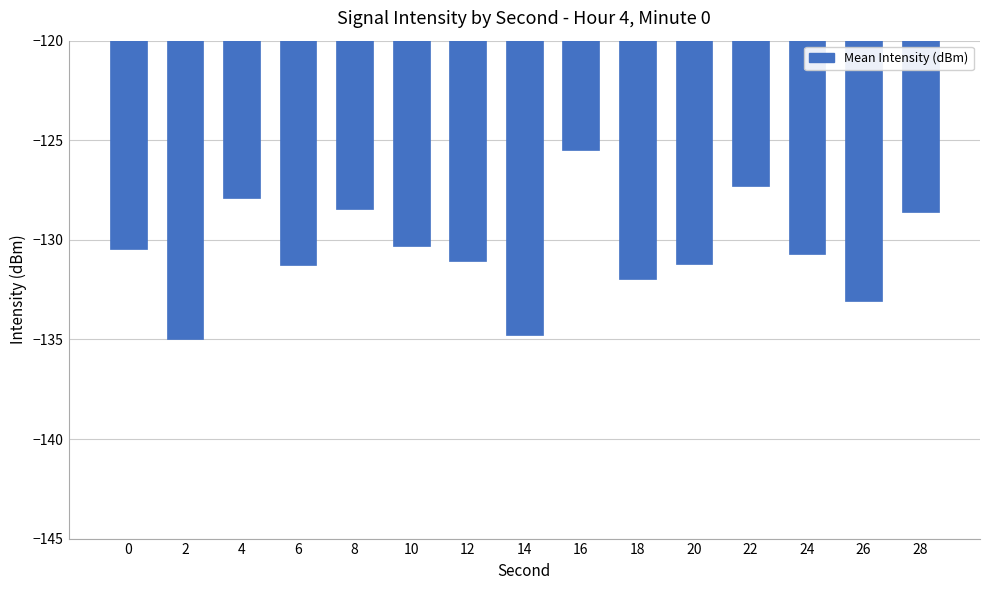

True or false: the data shows -128.4 at 8.

True